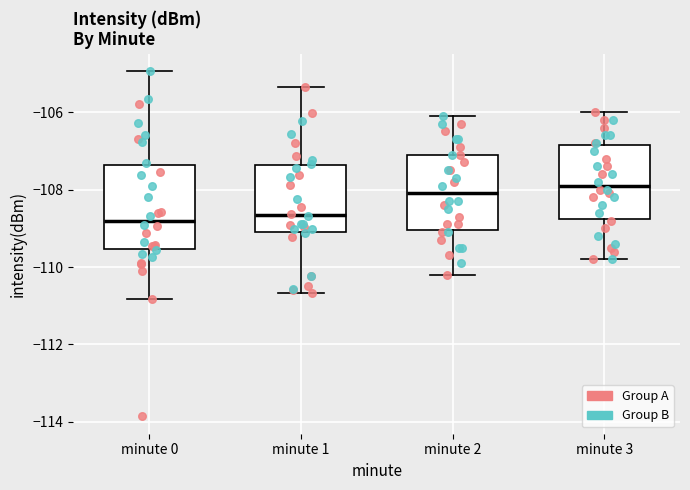

Where is the lower edge of the box for minute 0 on the y-axis? The values are not printed on the chart, so give them approximately, as read against the axis.

-109.6